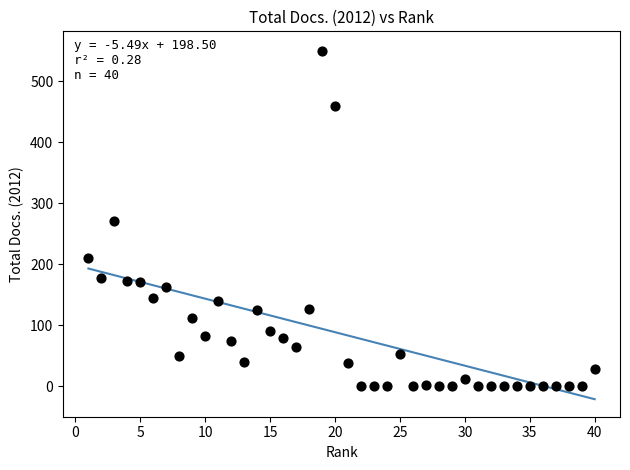

What is the range of X values (max minus min)?

39